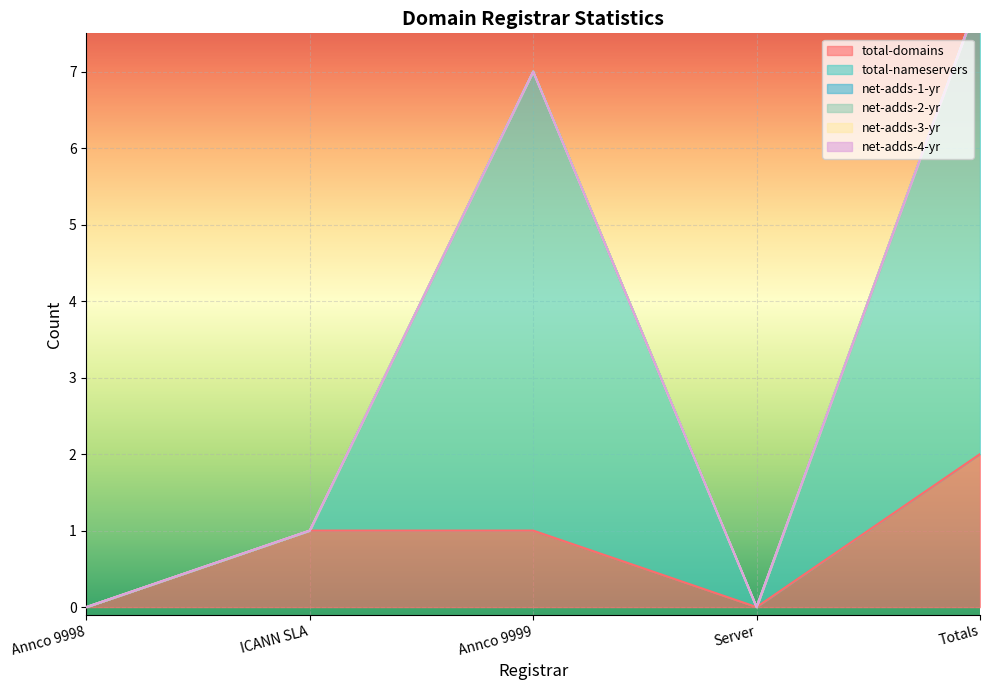

What is the label of the 4th point from the left?

Server